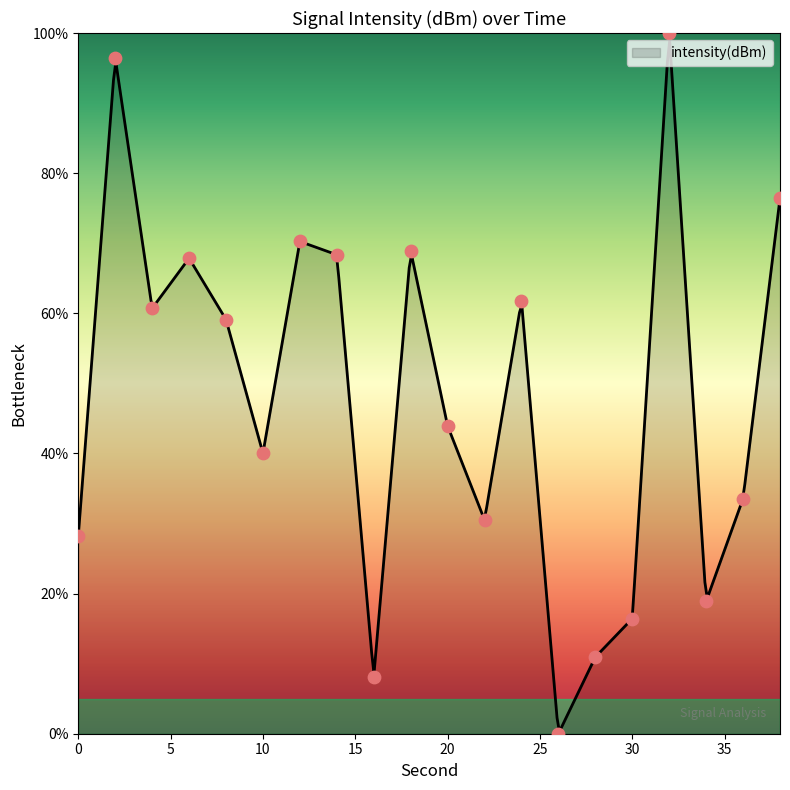

Approximately how many times larger is the value at 30 compared to 18?

0.2